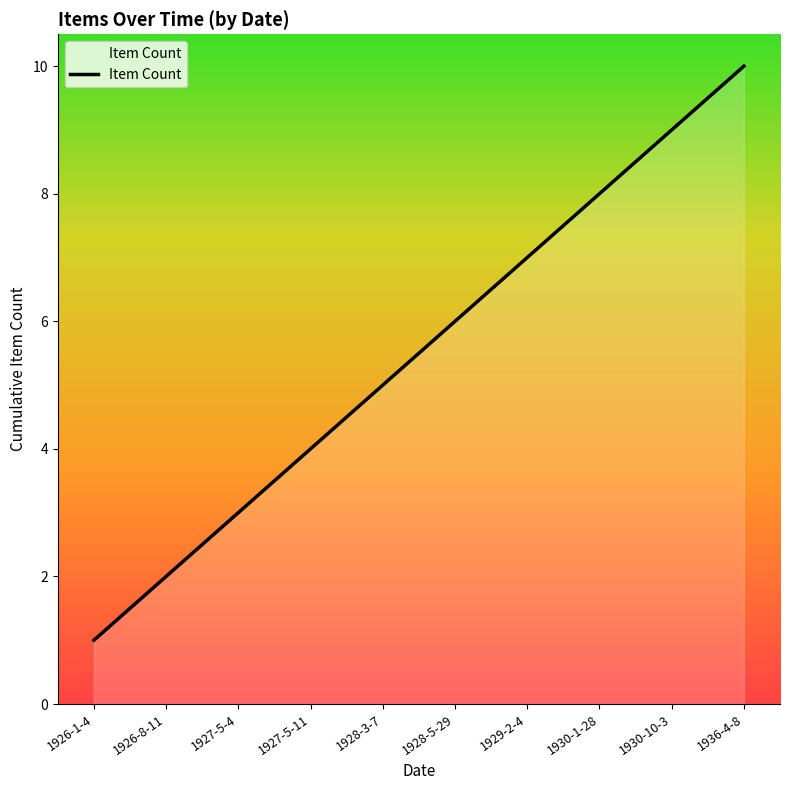

What is the average value?

6